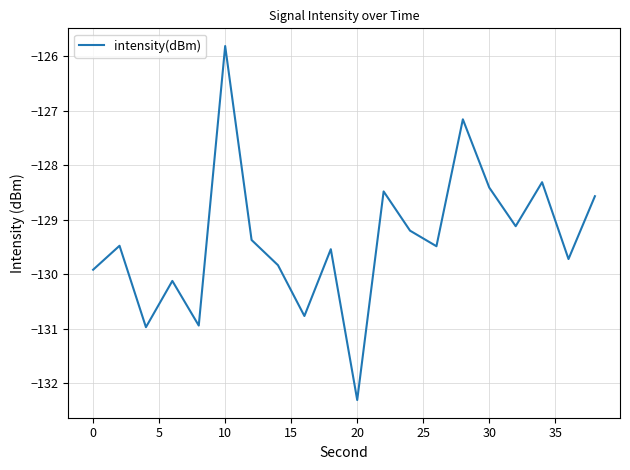

What is the minimum value shown in the chart?

-132.3